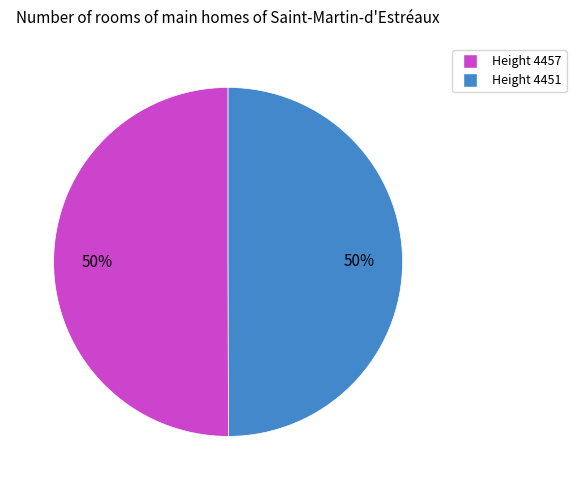

To the nearest percent, what is the combined percentage of Height 4457 and Height 4451?

100%